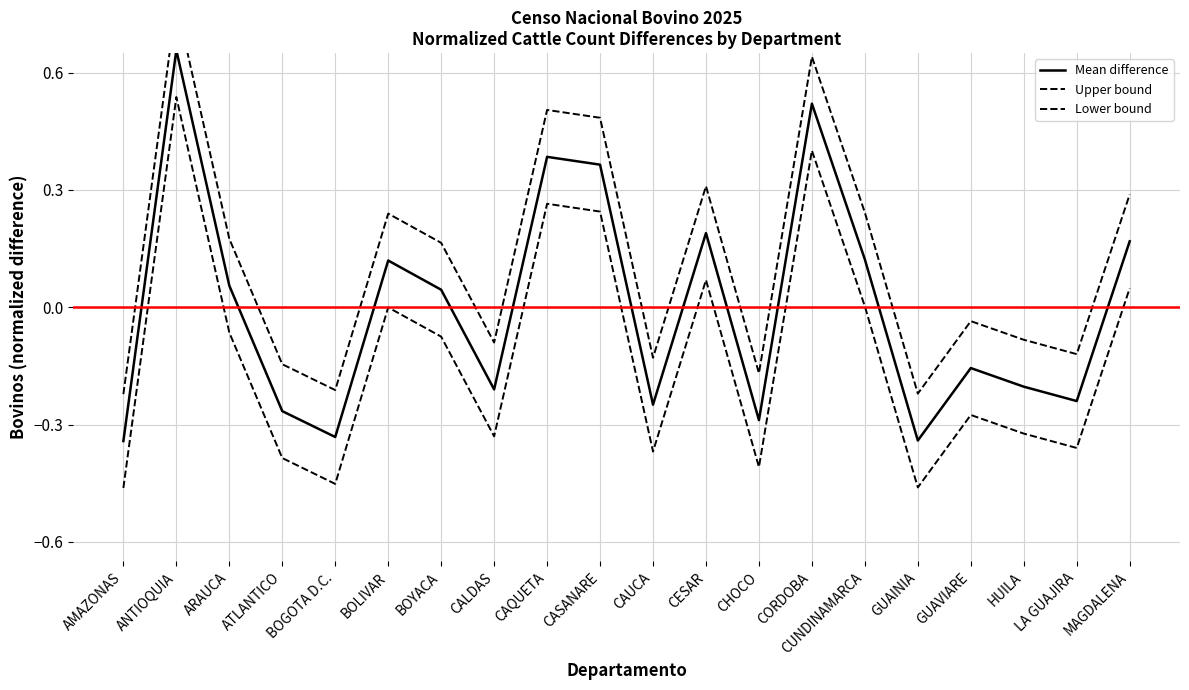

Which has a higher value, CESAR or GUAINIA?

CESAR